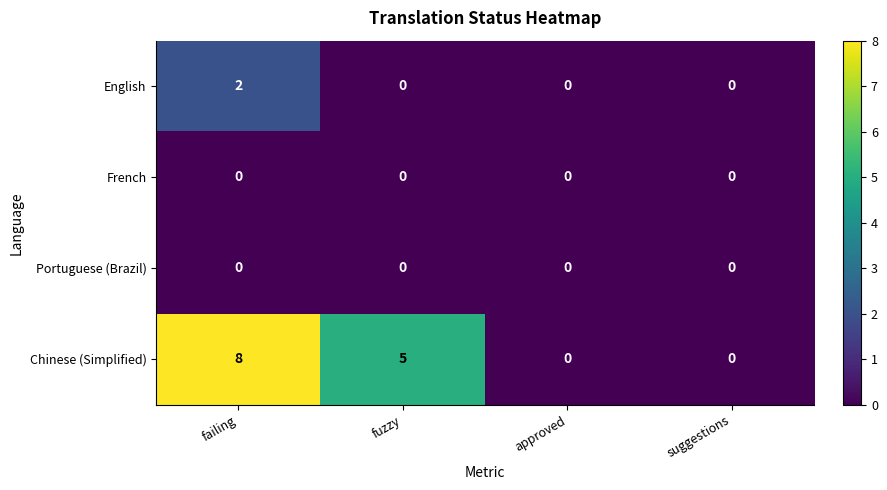

Reading left to right, what are all the values shown in this chart?

English: failing=2	fuzzy=0	approved=0	suggestions=0
French: failing=0	fuzzy=0	approved=0	suggestions=0
Portuguese (Brazil): failing=0	fuzzy=0	approved=0	suggestions=0
Chinese (Simplified): failing=8	fuzzy=5	approved=0	suggestions=0